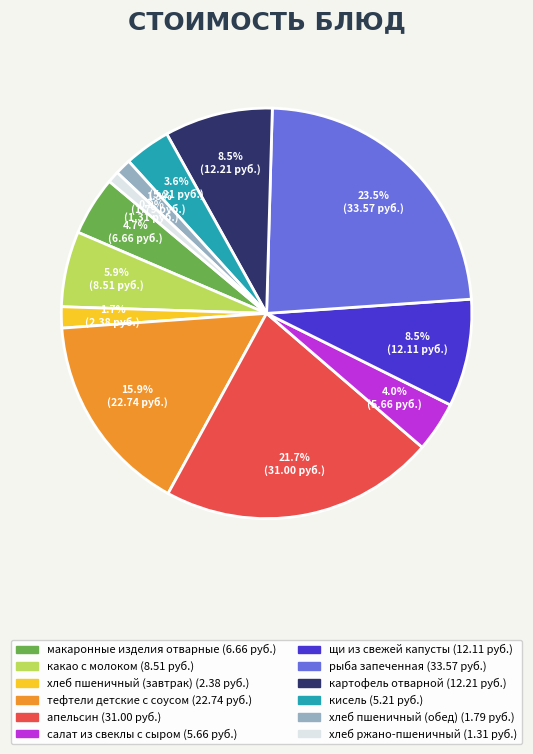

To the nearest percent, what is the combined percentage of апельсин and какао с молоком?

28%